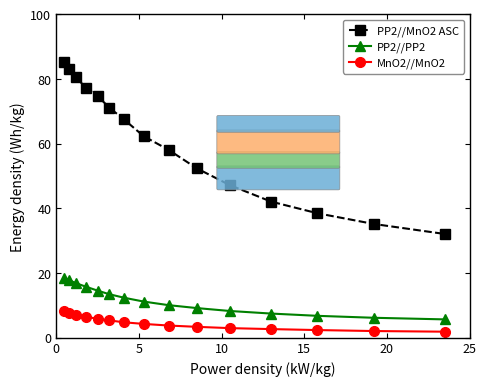

Is this an area chart (filled region under the line)?

No